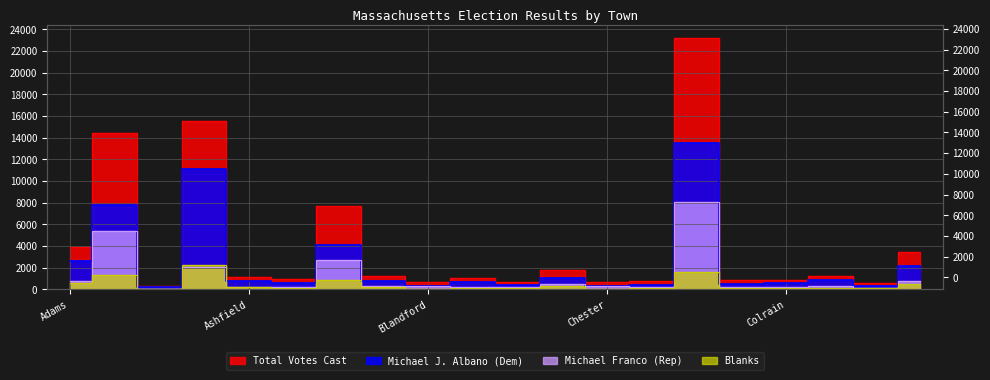

What is the lowest value of the Total Votes Cast series?

306